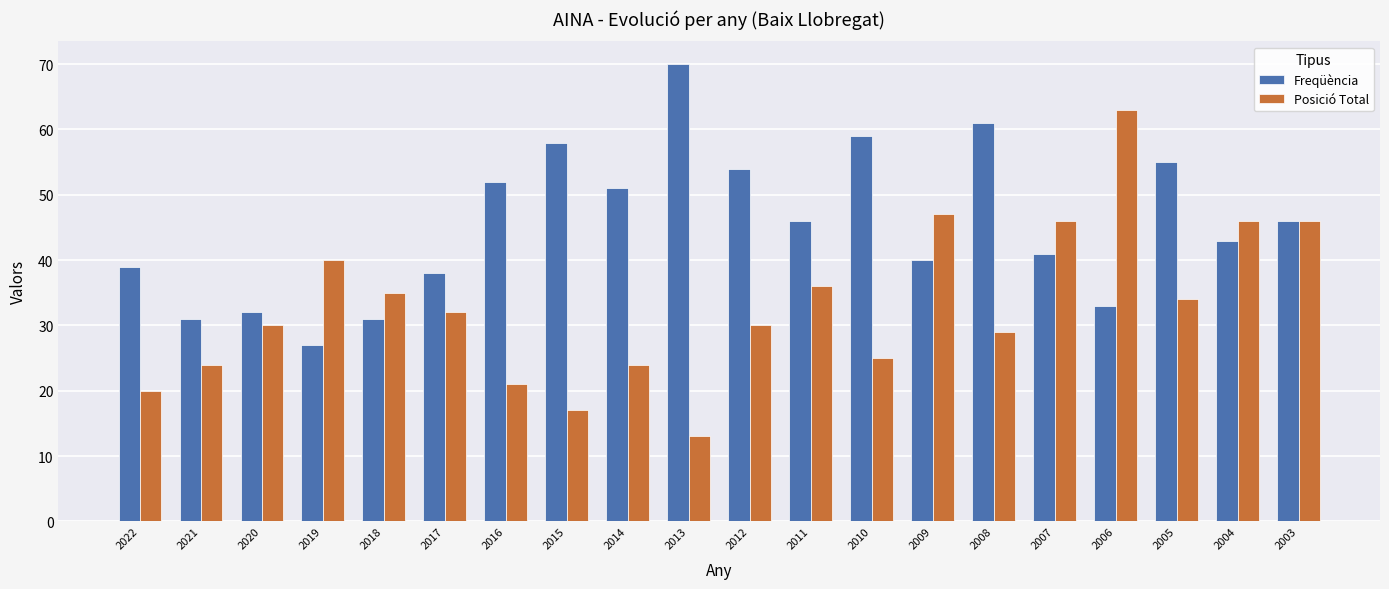

What is the lowest value of the Posició Total series?

13